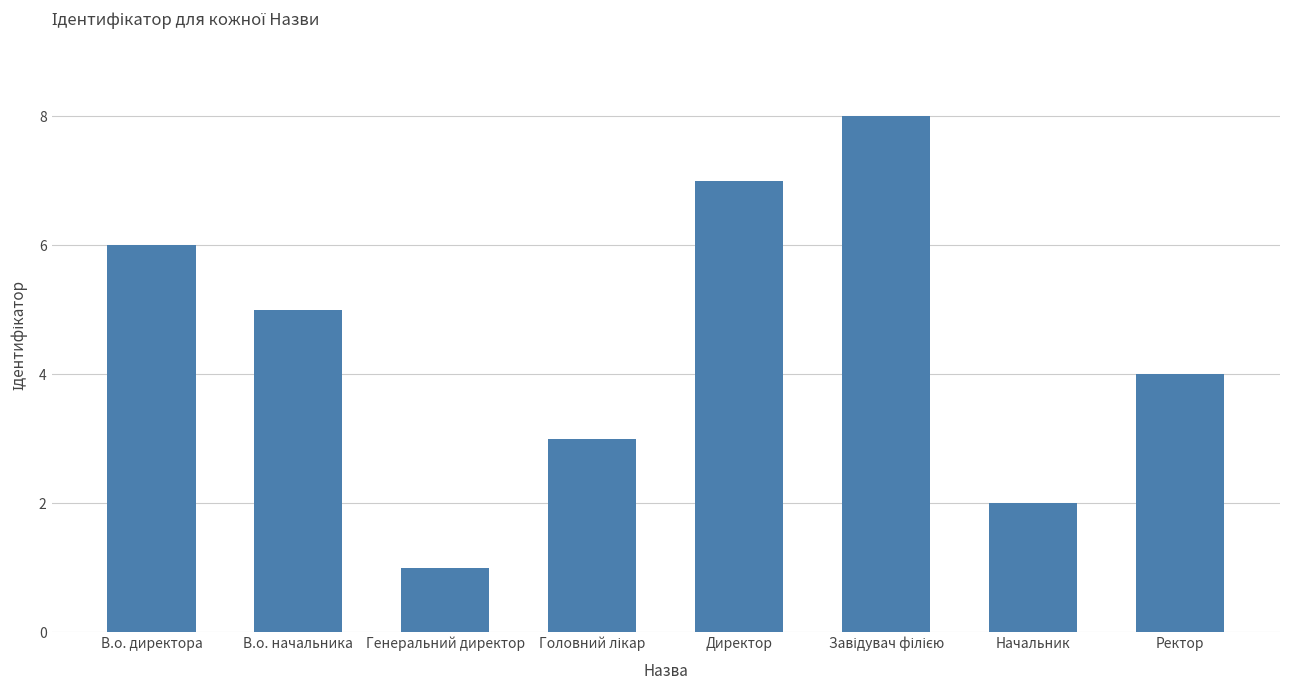

Count the number of categories in the chart.

8